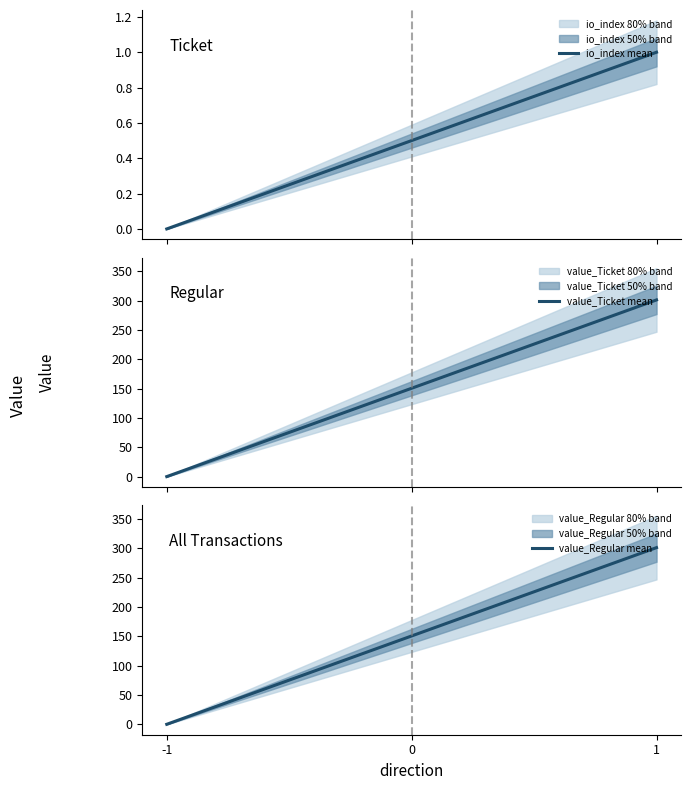

What is the average value of the value_Ticket series?

150.6